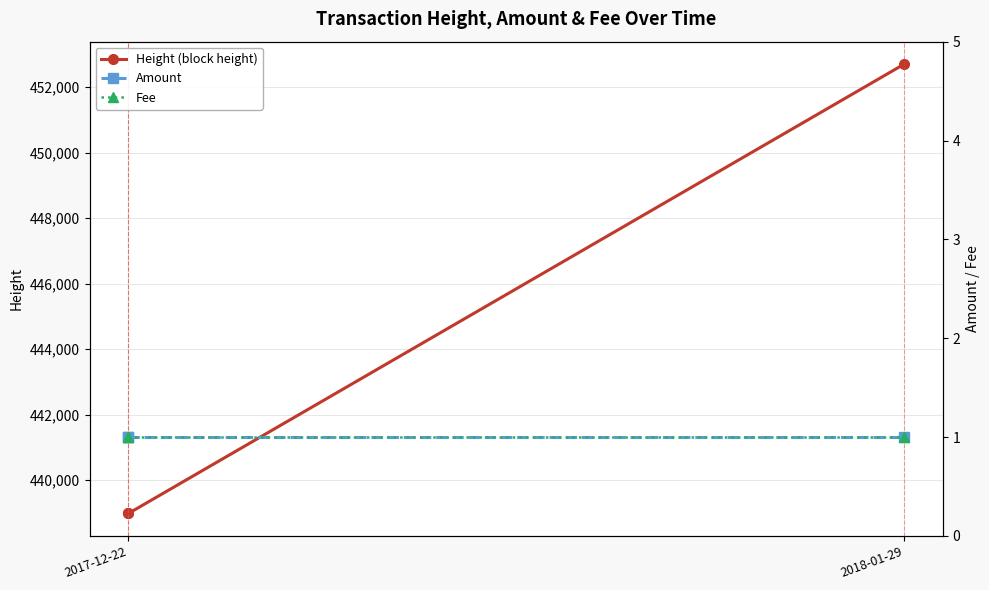

At which label is Amount closest to 1?

2017-12-22